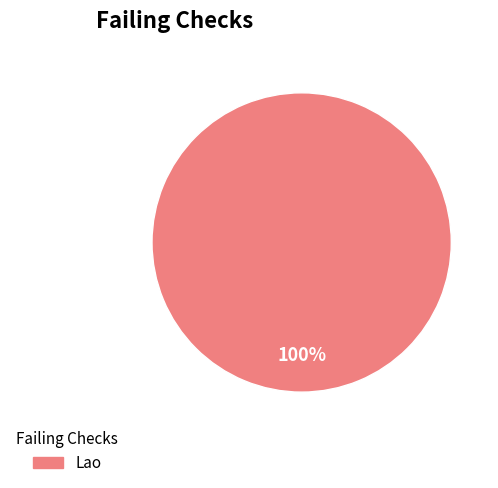

Is there any slice that represents more than half of the pie?

Yes